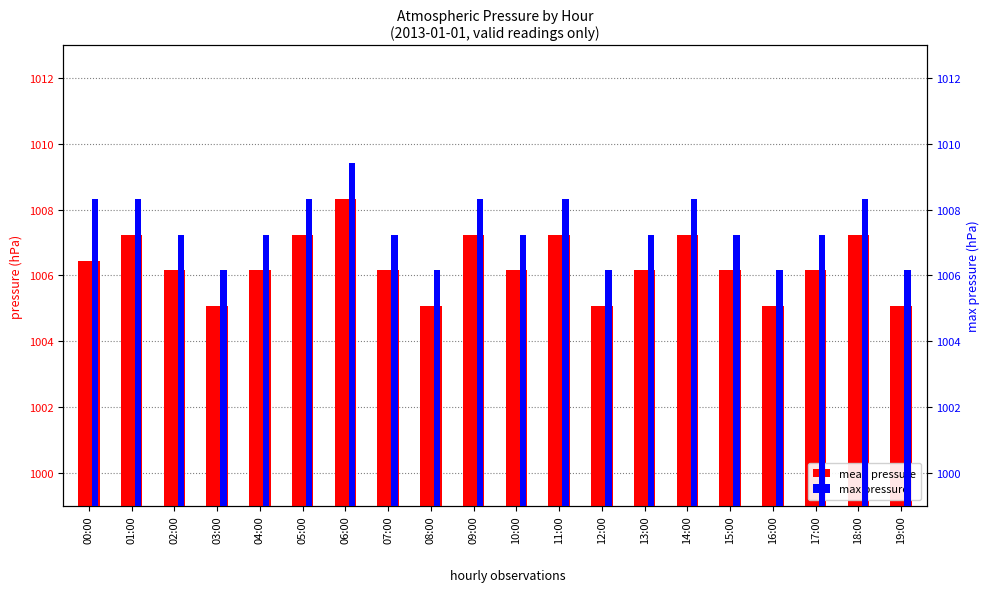

What is the difference between the second highest and second lowest values in the mean pressure series?

2.2